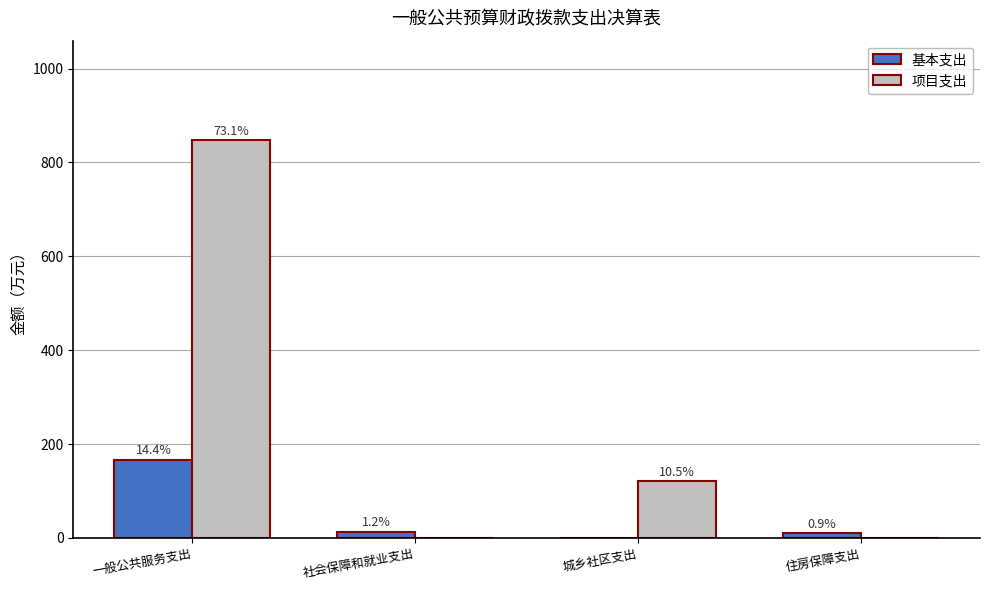

At how many categories does at least one series exceed 776?

1